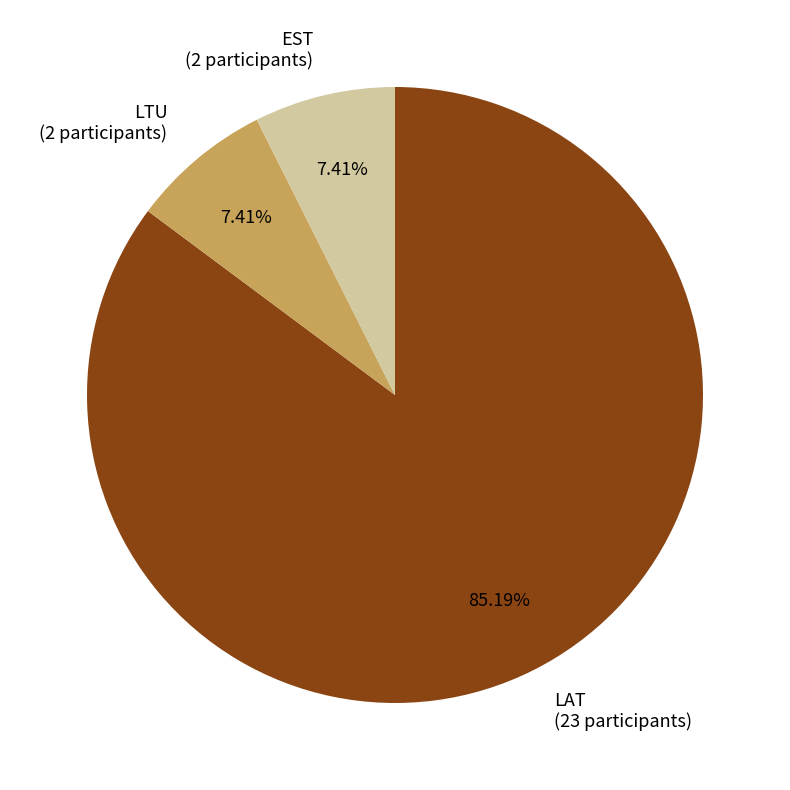

To the nearest percent, what is the combined percentage of LAT and EST?

93%